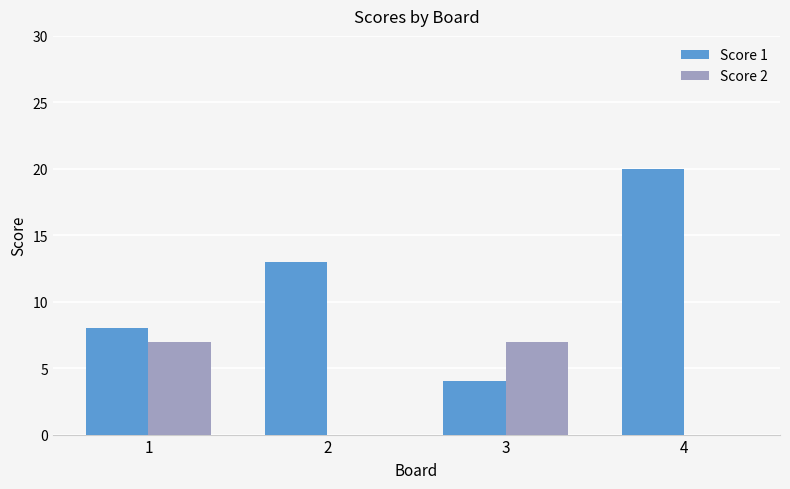

Count the number of categories in the chart.

4